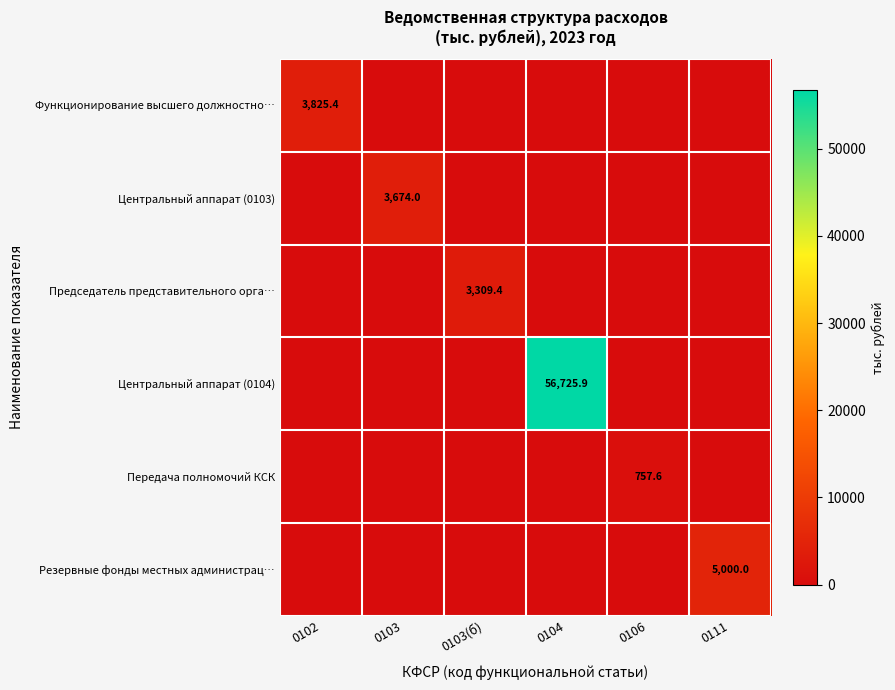

Is it true that Председатель представительного орга… equals 4759.8 at 0103(б)?

False